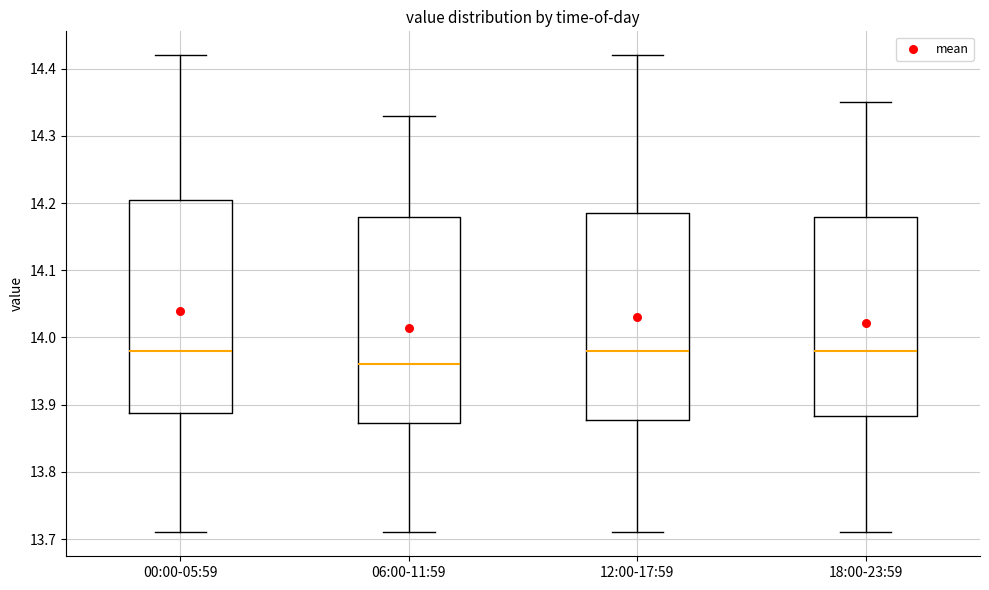

Where does the upper whisker of the box for 06:00-11:59 end on the y-axis? The values are not printed on the chart, so give them approximately, as read against the axis.

14.33